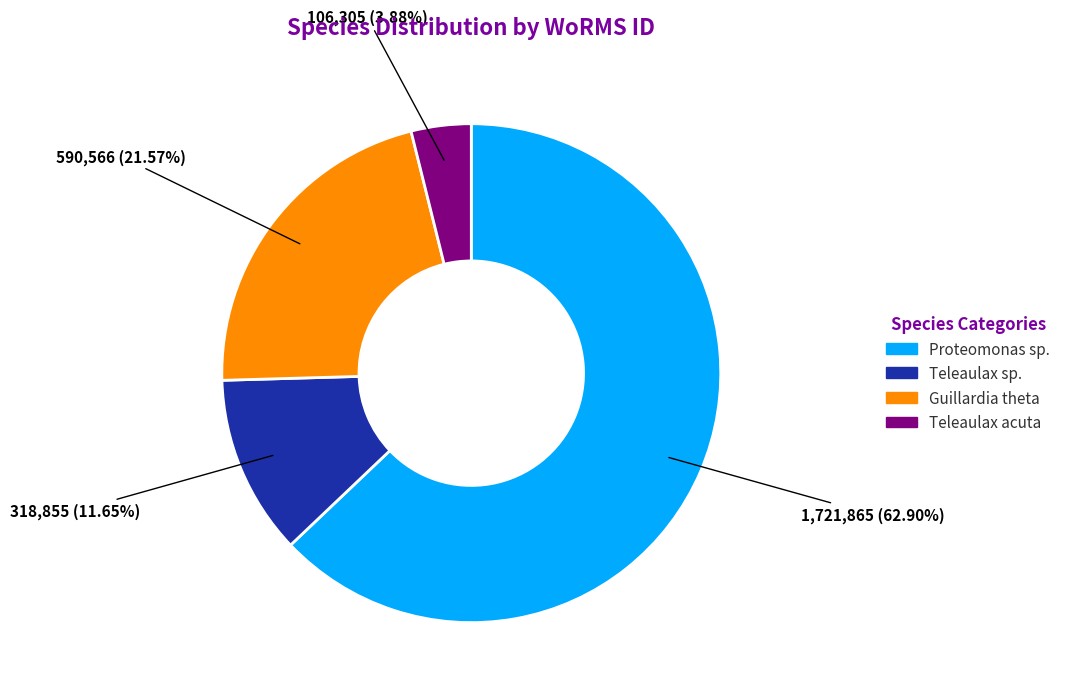

To the nearest percent, what is the difference between the largest and smallest slice percentages?

59%